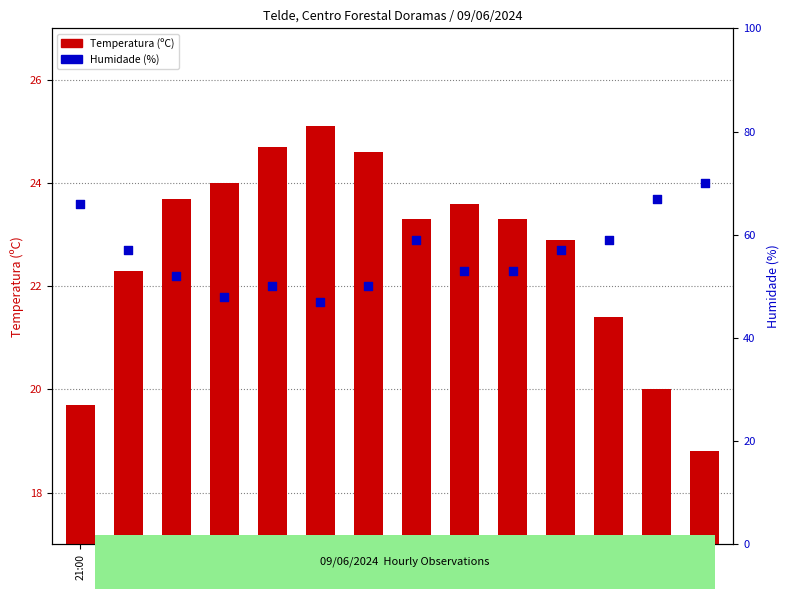

What is the total value across all series at 14:00?

82.3